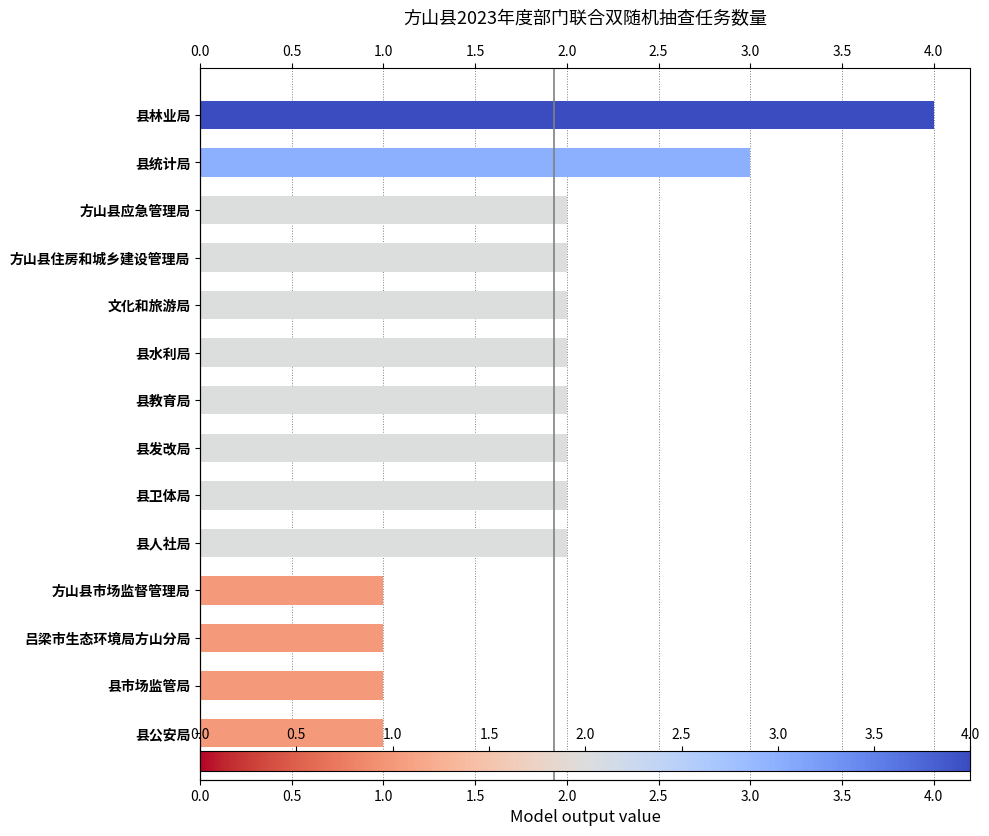

What position from the left is 县教育局?

7